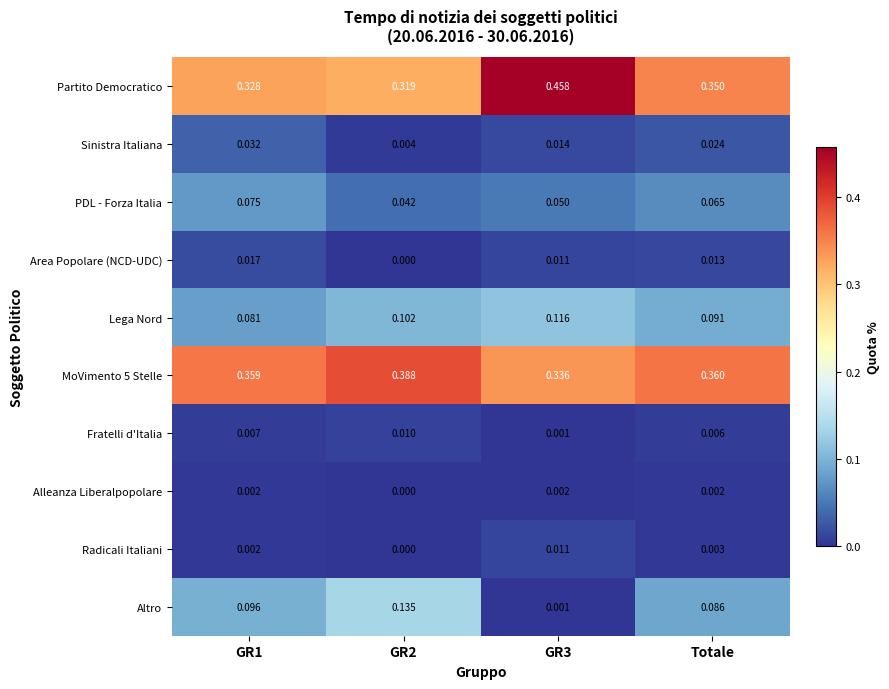

Between GR2 and GR3, which series saw the biggest shift?

Partito Democratico